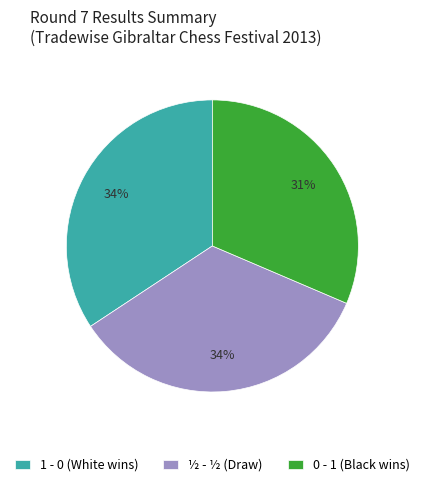

Is it true that ½ - ½ is 48% of the pie?

False